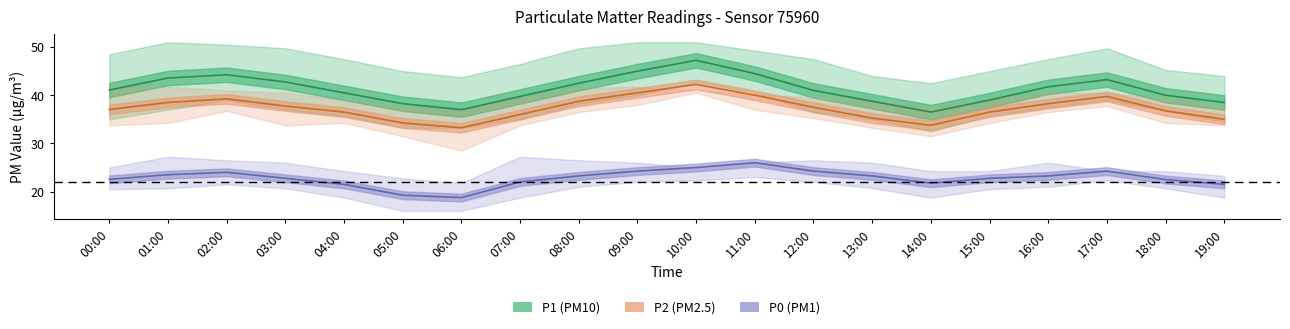

How many lines are shown in the chart?

3